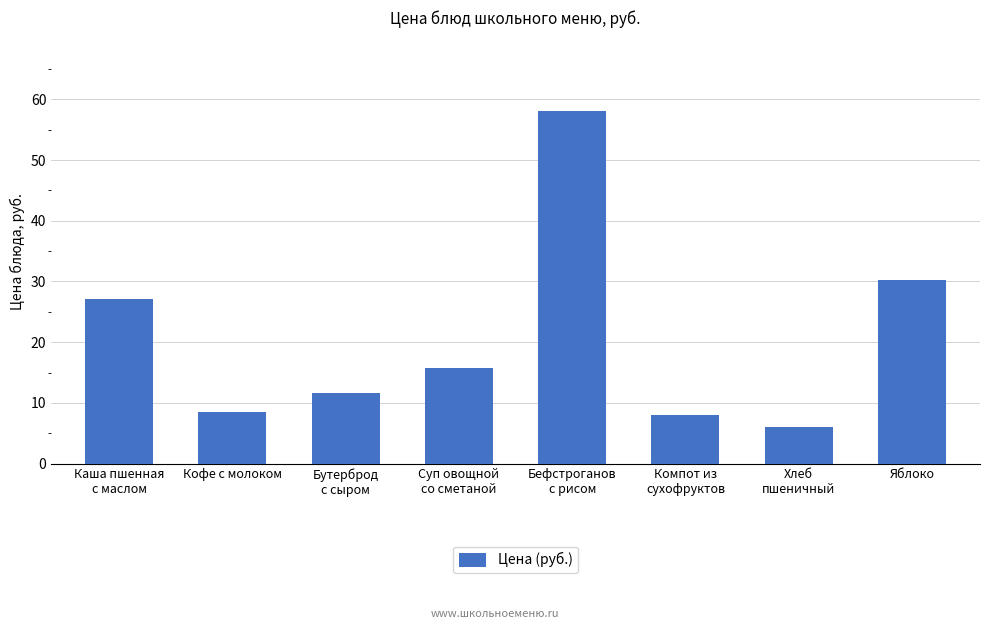

What is the value of the 4th bar from the left?

15.7